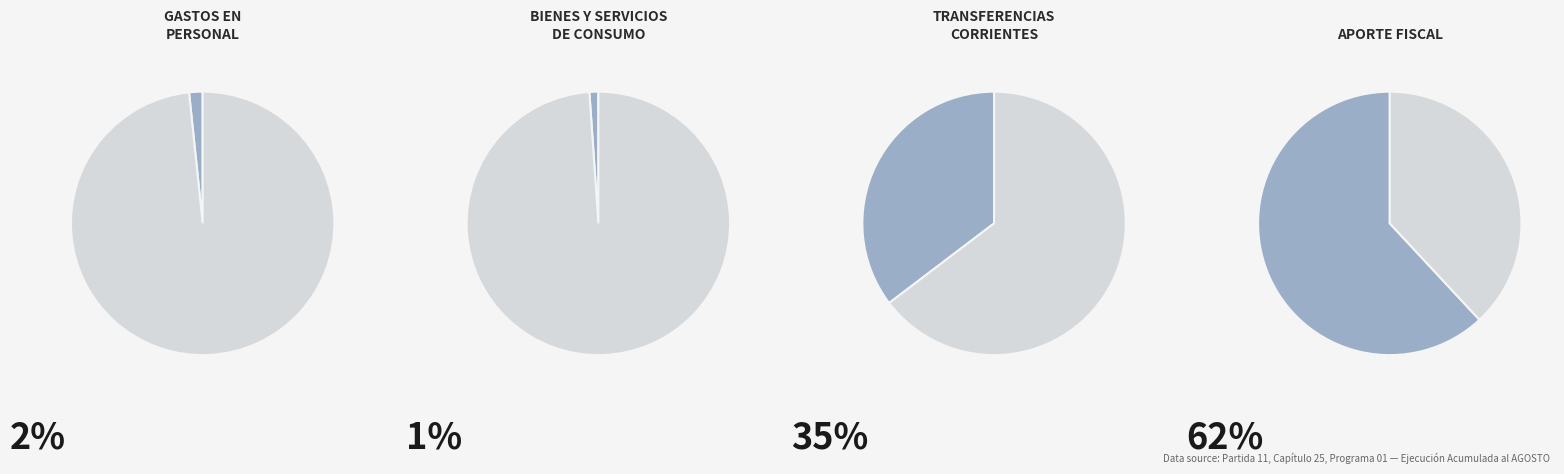

What is the majority slice?

APORTE FISCAL